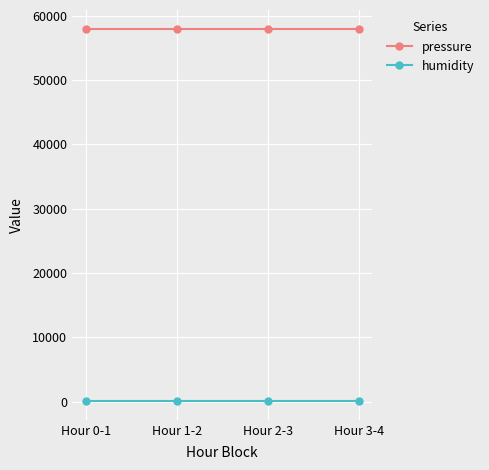

What is the spread (max minus min) of values at Hour 0-1?

57880.5